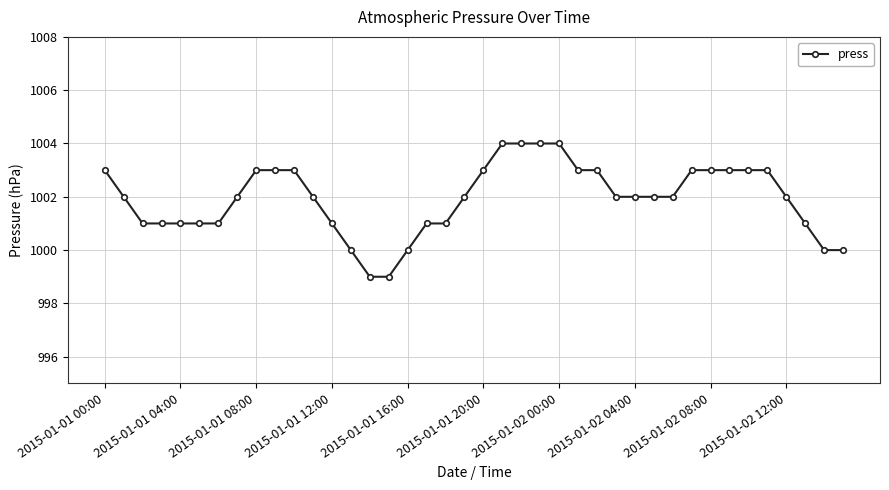

What is the smallest value displayed?

999